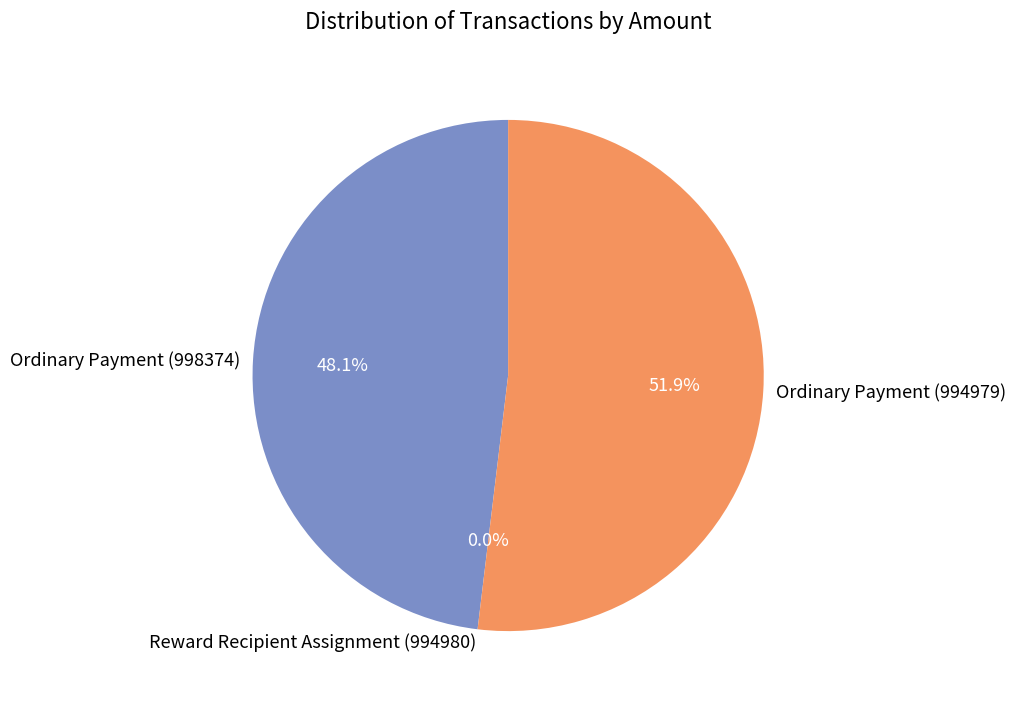

Which slice represents more than half of the pie?

Ordinary Payment (994979)